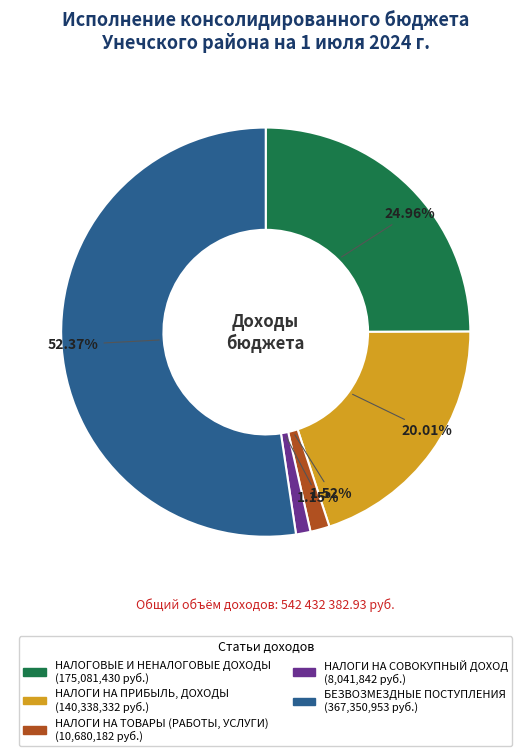

The НАЛОГОВЫЕ И НЕНАЛОГОВЫЕ ДОХОДЫ slice represents 25% of the pie. True or false?

True